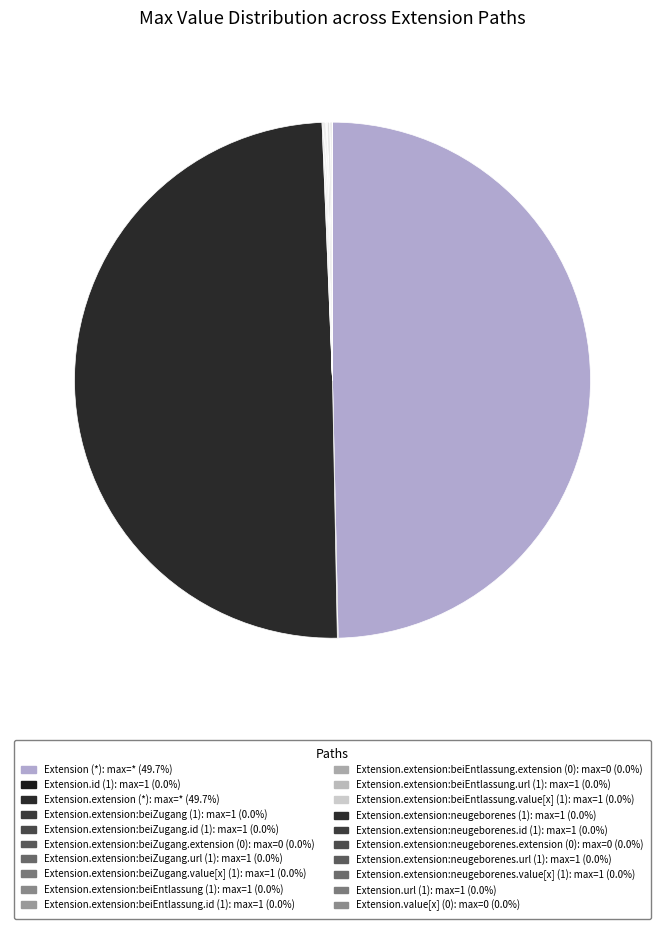

To the nearest percent, what is the difference between the largest and smallest slice percentages?

50%